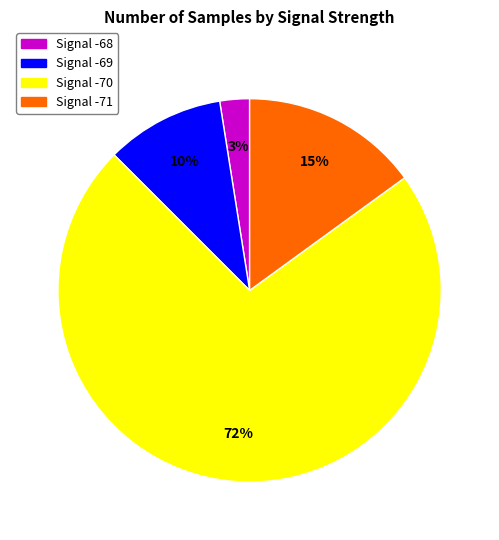

To the nearest percent, what portion does Signal -70 represent?

72%